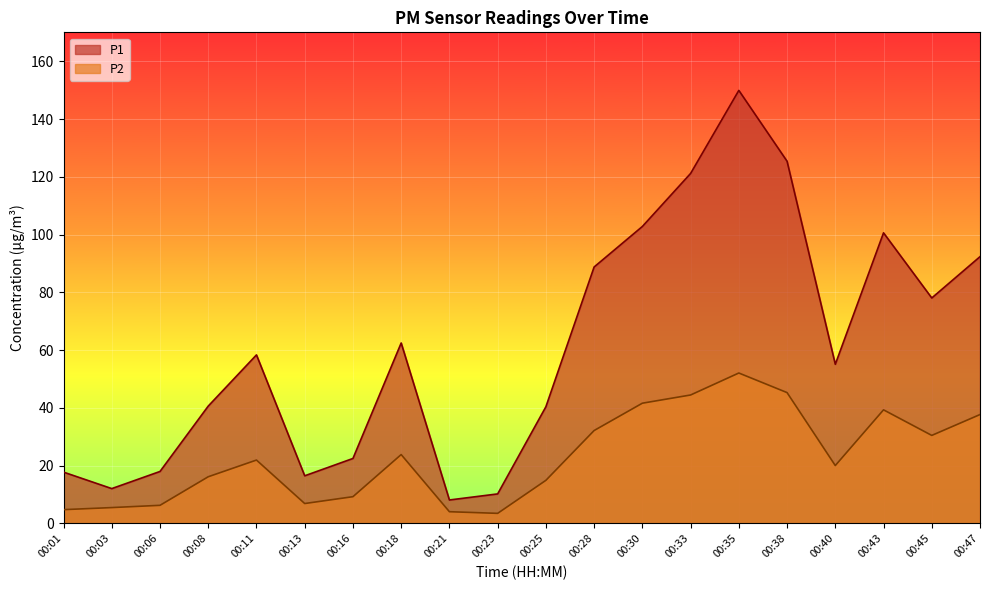

What is the minimum value for P1?

8.1